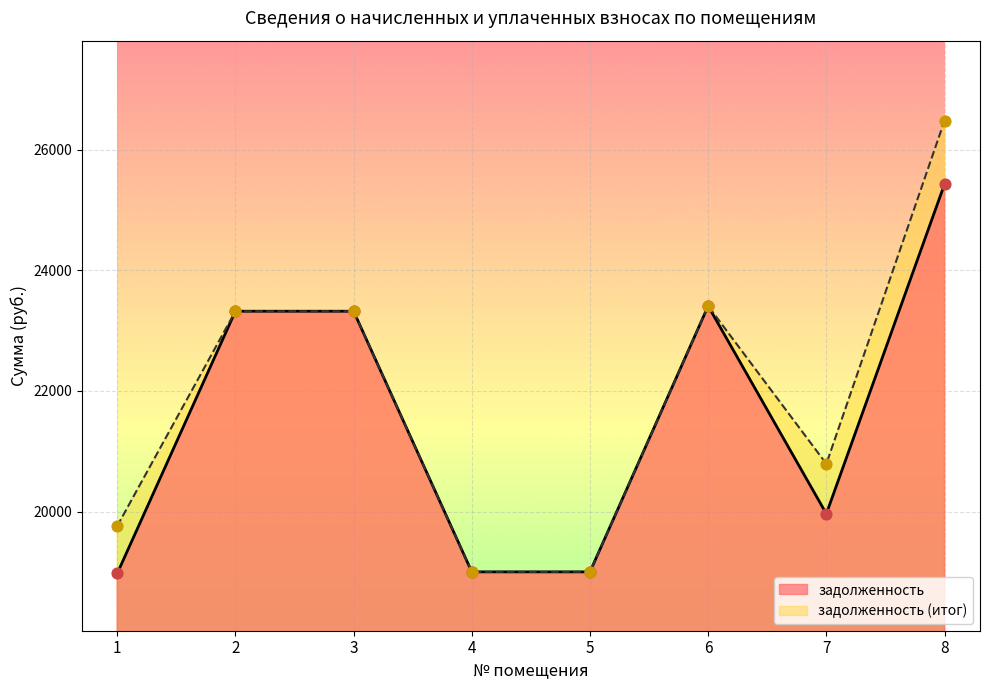

Which series has the largest total across all categories?

задолженность (итог)